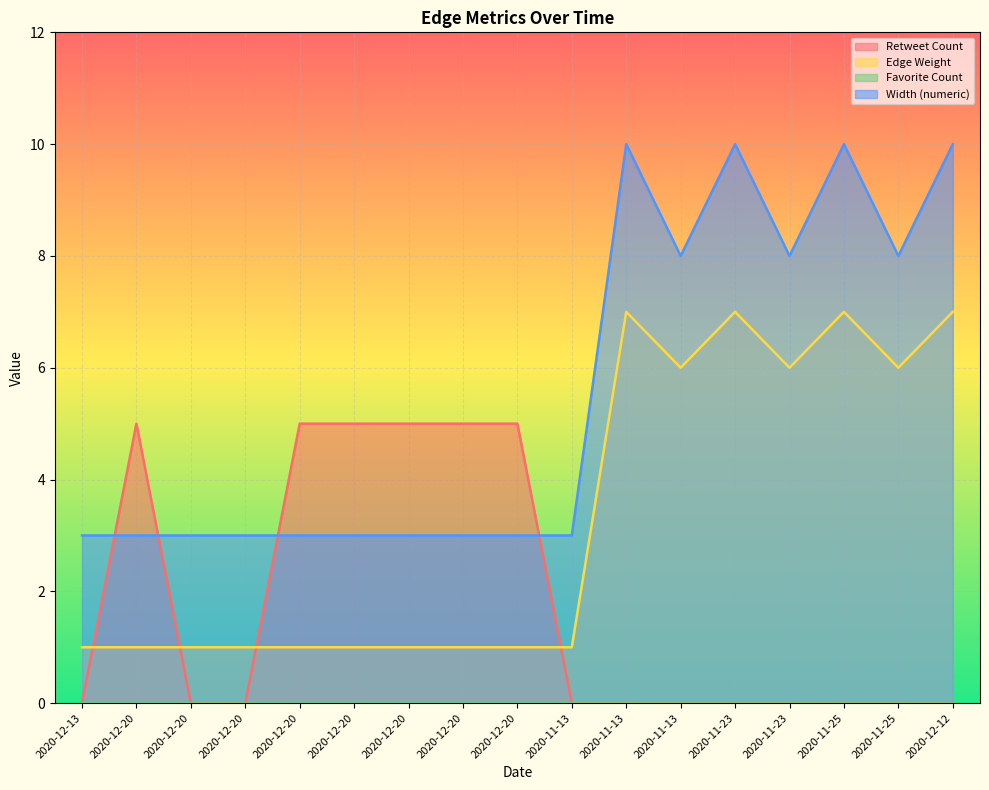

How many series are shown in this chart?

4